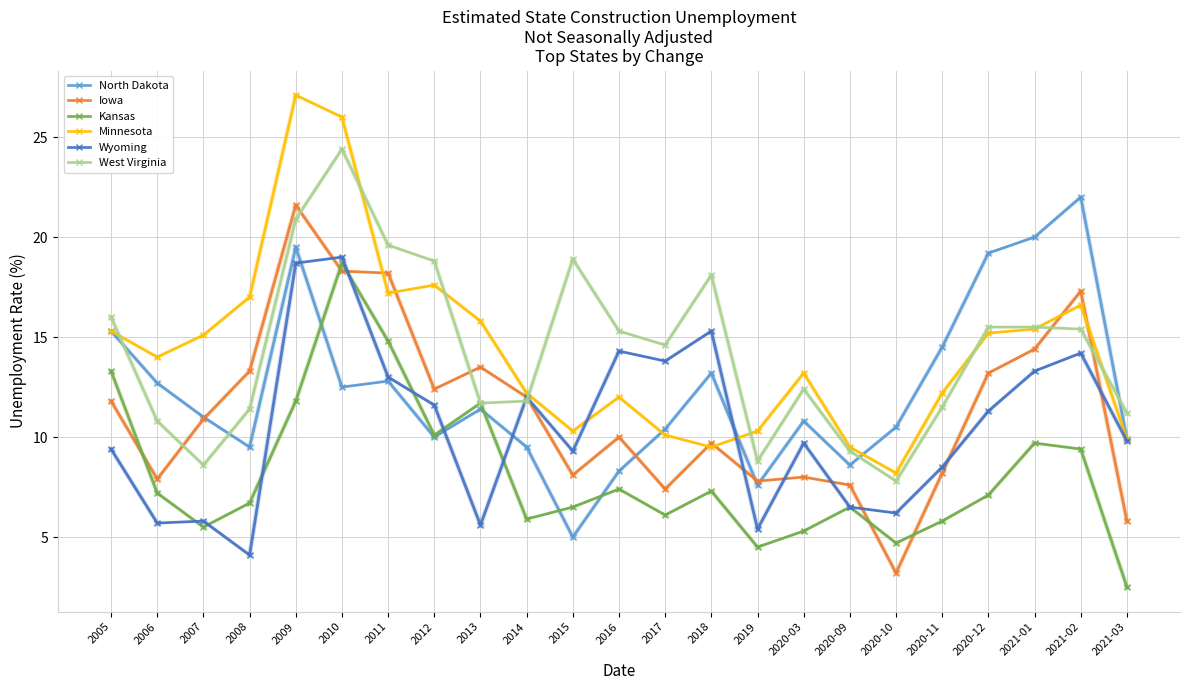

Is it true that Minnesota equals 10.3 at 2015?

True